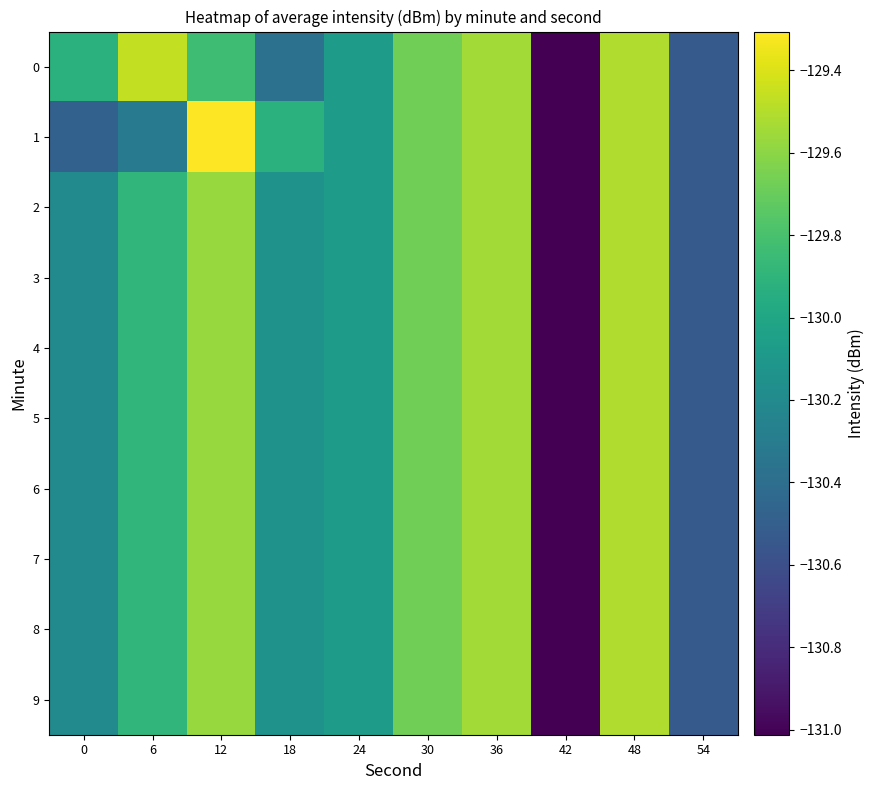

Rank the series by their maximum value, from lowest to highest.

2, 3, 4, 5, 6, 7, 8, 9, 0, 1